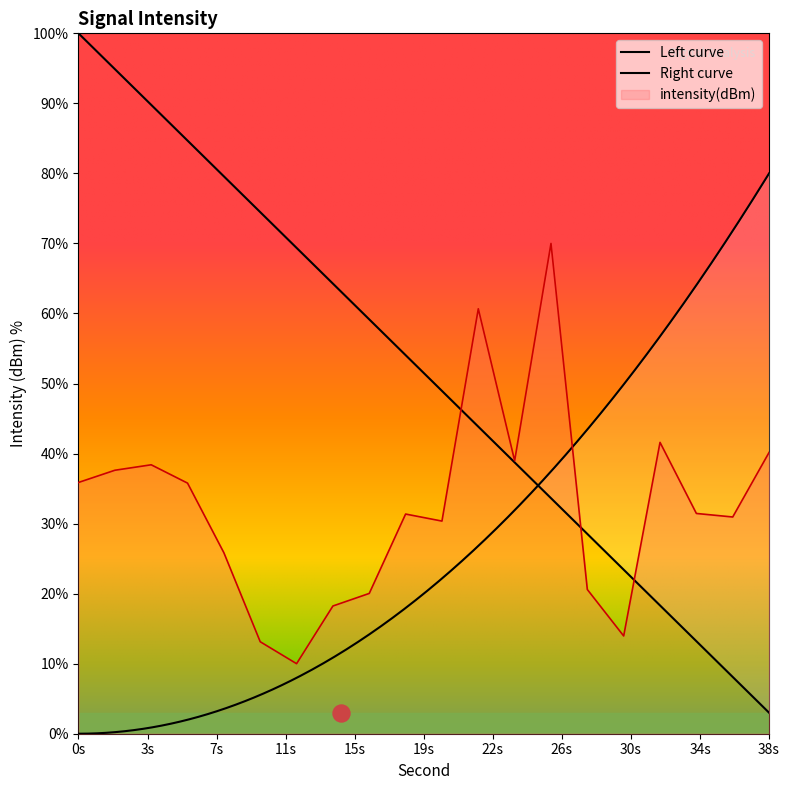

What is the change in value from 16 to 36?

+10.9